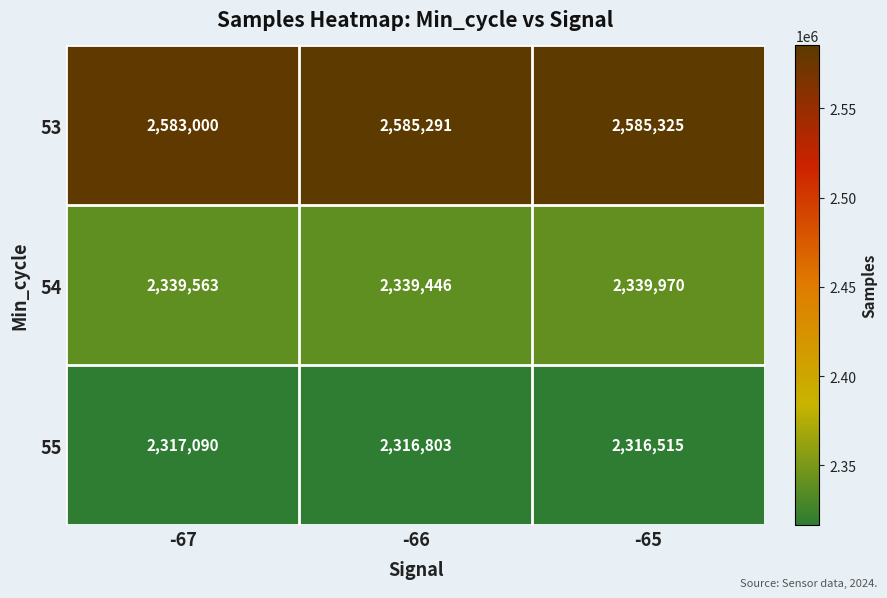

What is the difference between the maximum and minimum values in the 54 series?

524